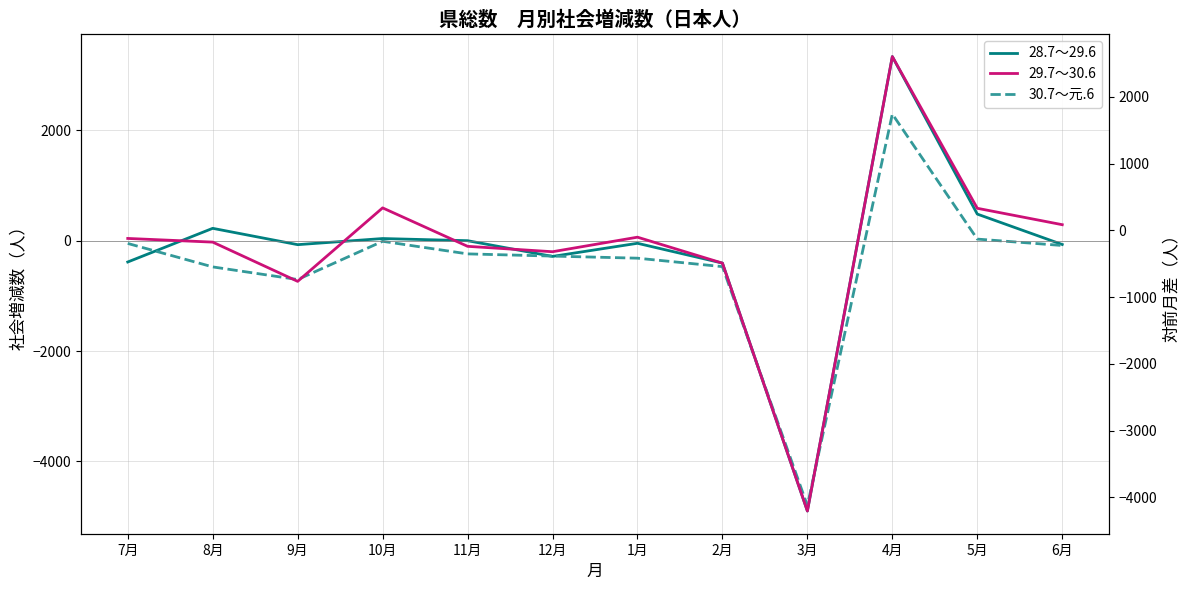

Where is the first local maximum for 29.7～30.6?

10月